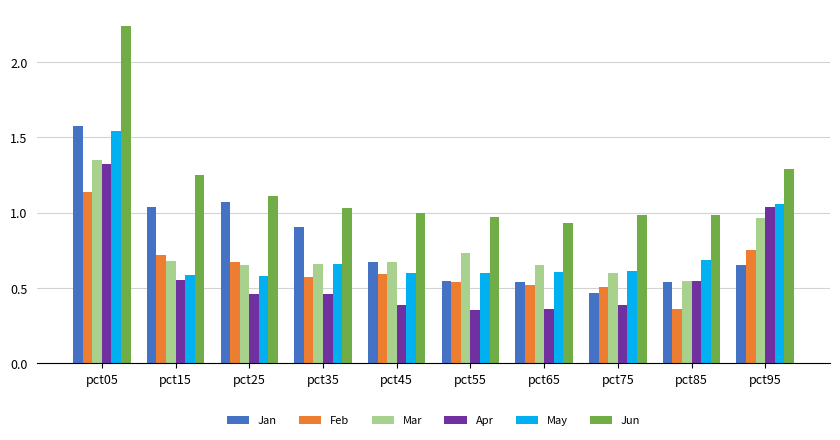

Is it true that May equals 0.8 at pct15?

False